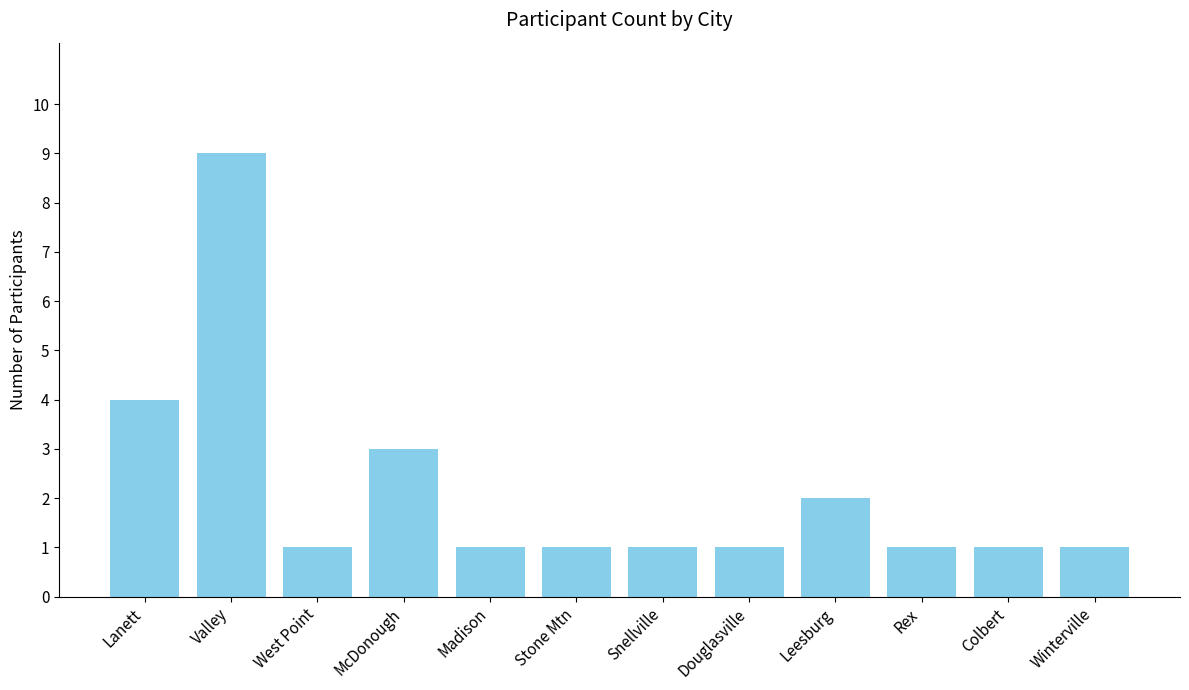

What is the greatest value displayed?

9